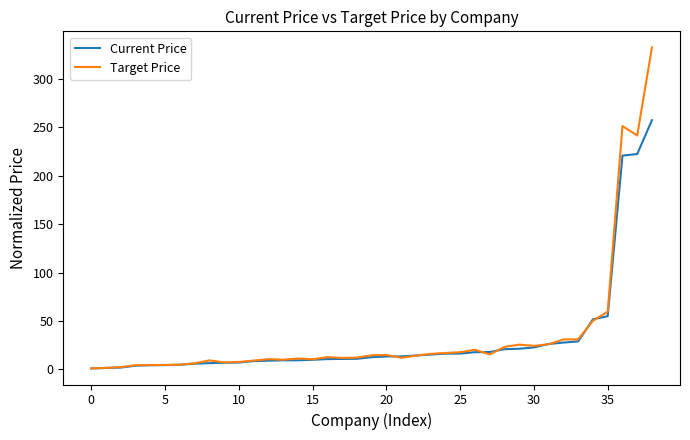

What is the greatest value displayed?

332.7